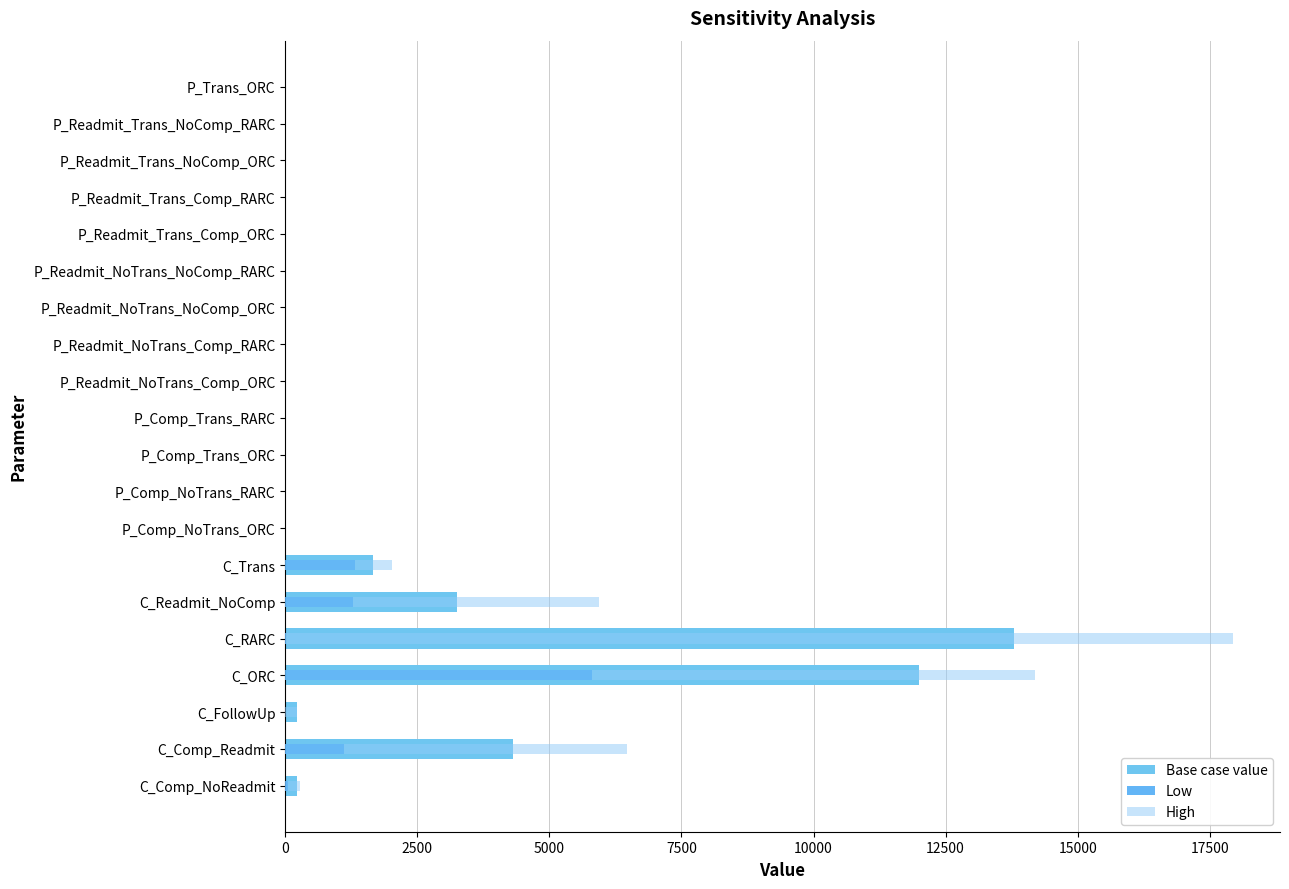

Rank the series by their maximum value, from lowest to highest.

Low, Base case value, High